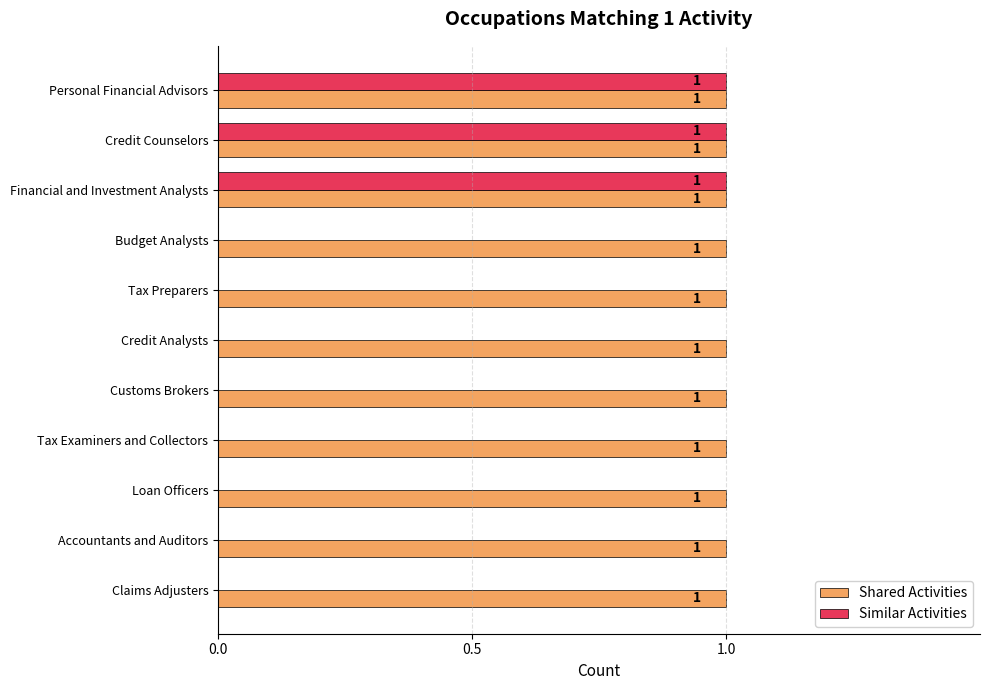

How many Similar Activities values are between 0 and 1?

11